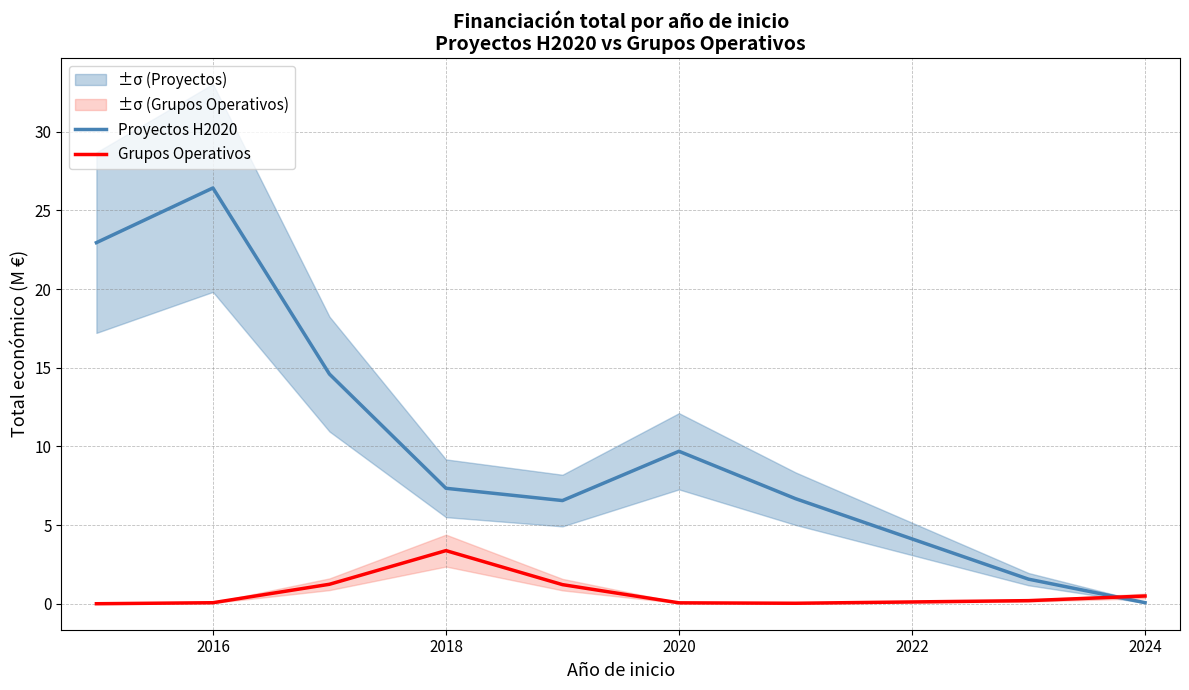

Which series ends up on top after the final intersection of Proyectos H2020 and Grupos Operativos?

Grupos Operativos